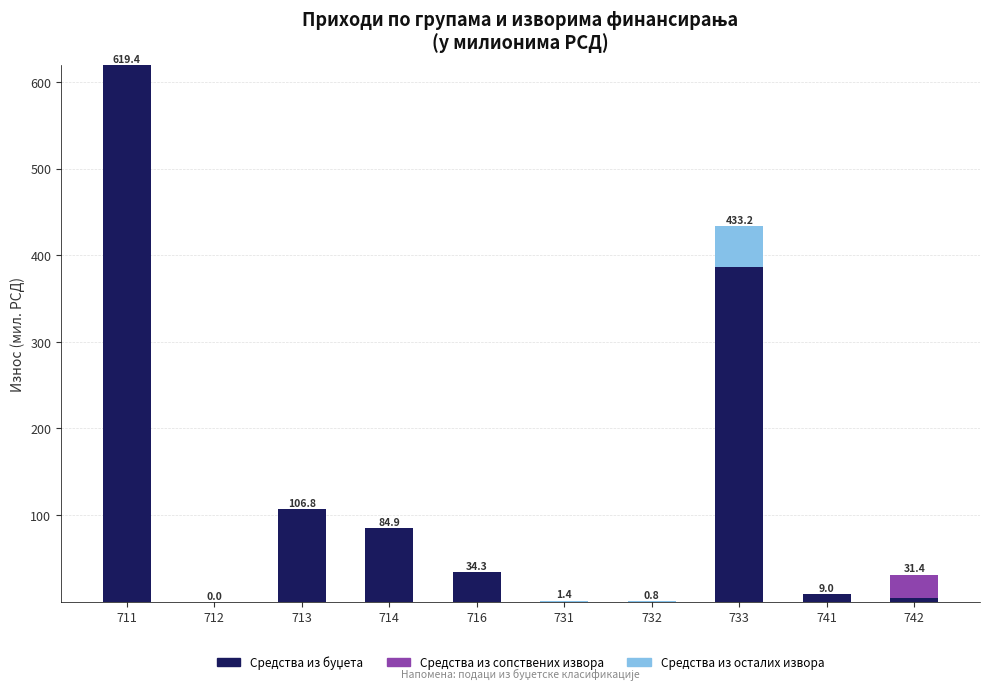

At which category is the sum across all series the highest?

711